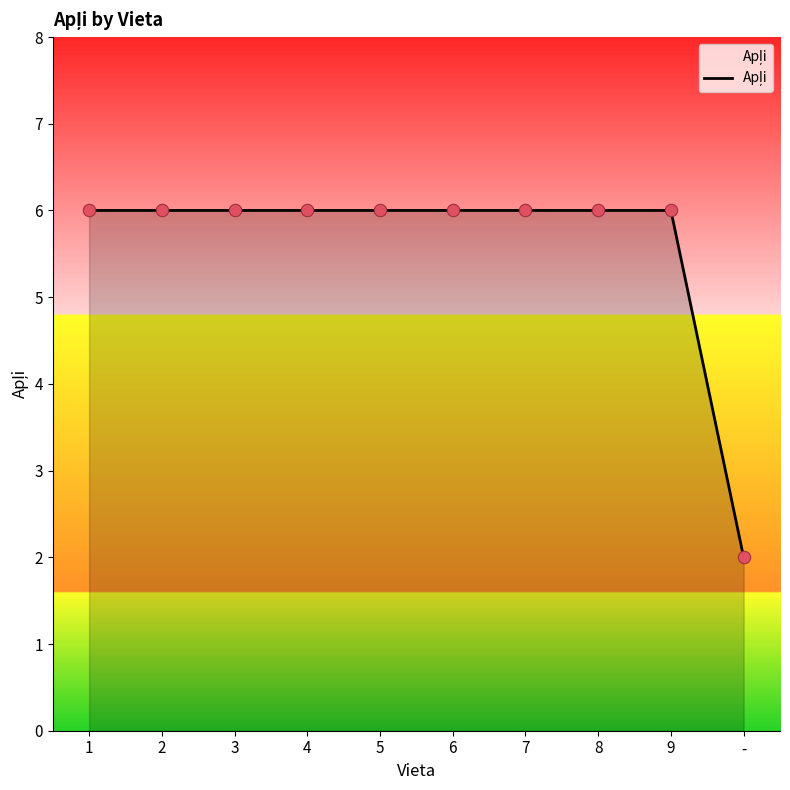

Approximately how many times larger is the value at 7 compared to 3?

1.0